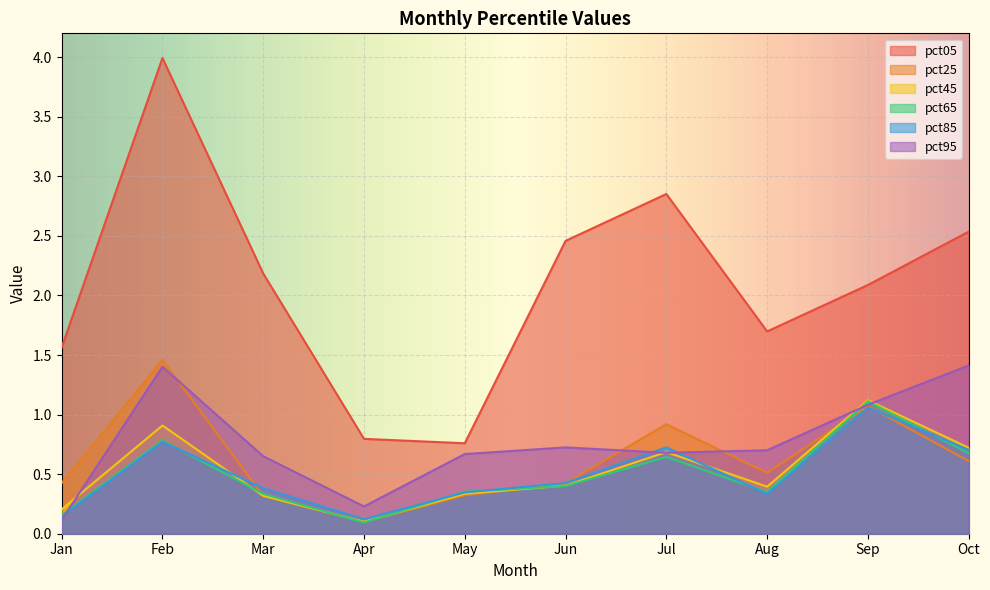

What is the minimum value shown in the chart?

0.1